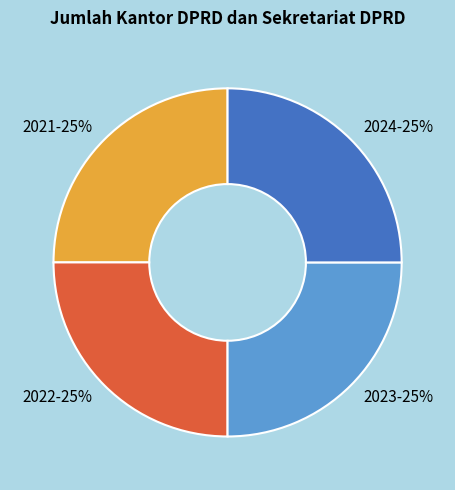

To the nearest percent, what is the combined percentage of 2024-25% and 2022-25%?

50%